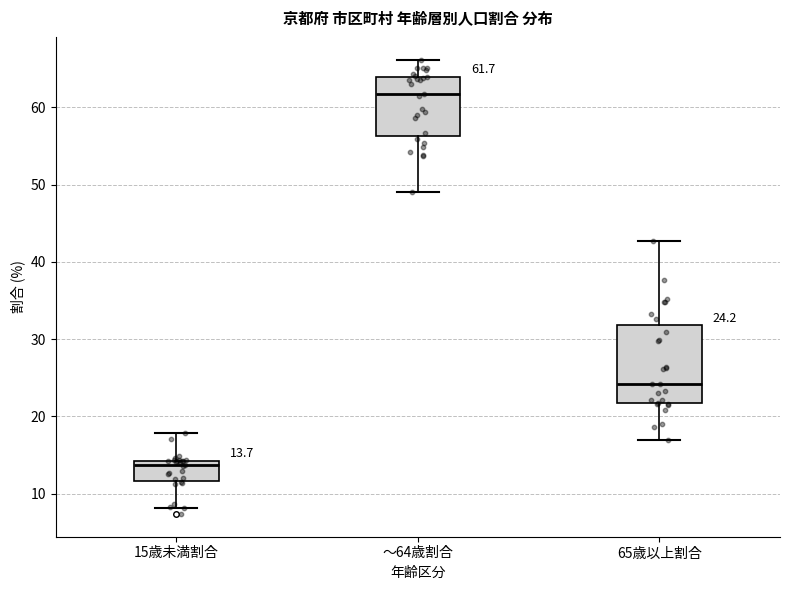

Which box has the lowest median line?

15歳未満割合